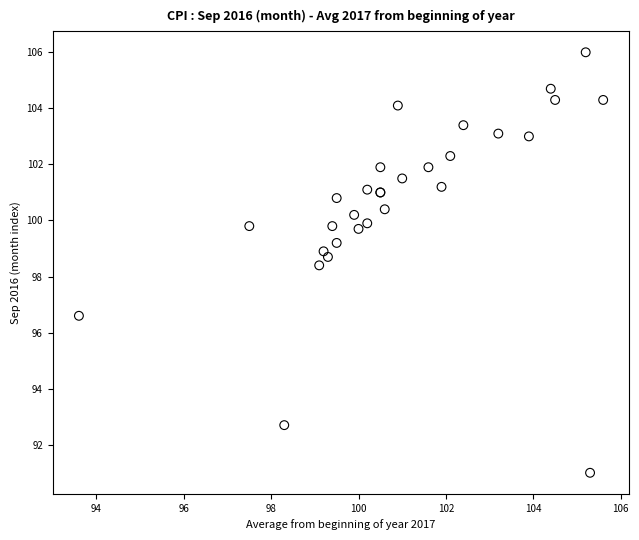

What Y value in the scatter plot is closest to 98?

98.4